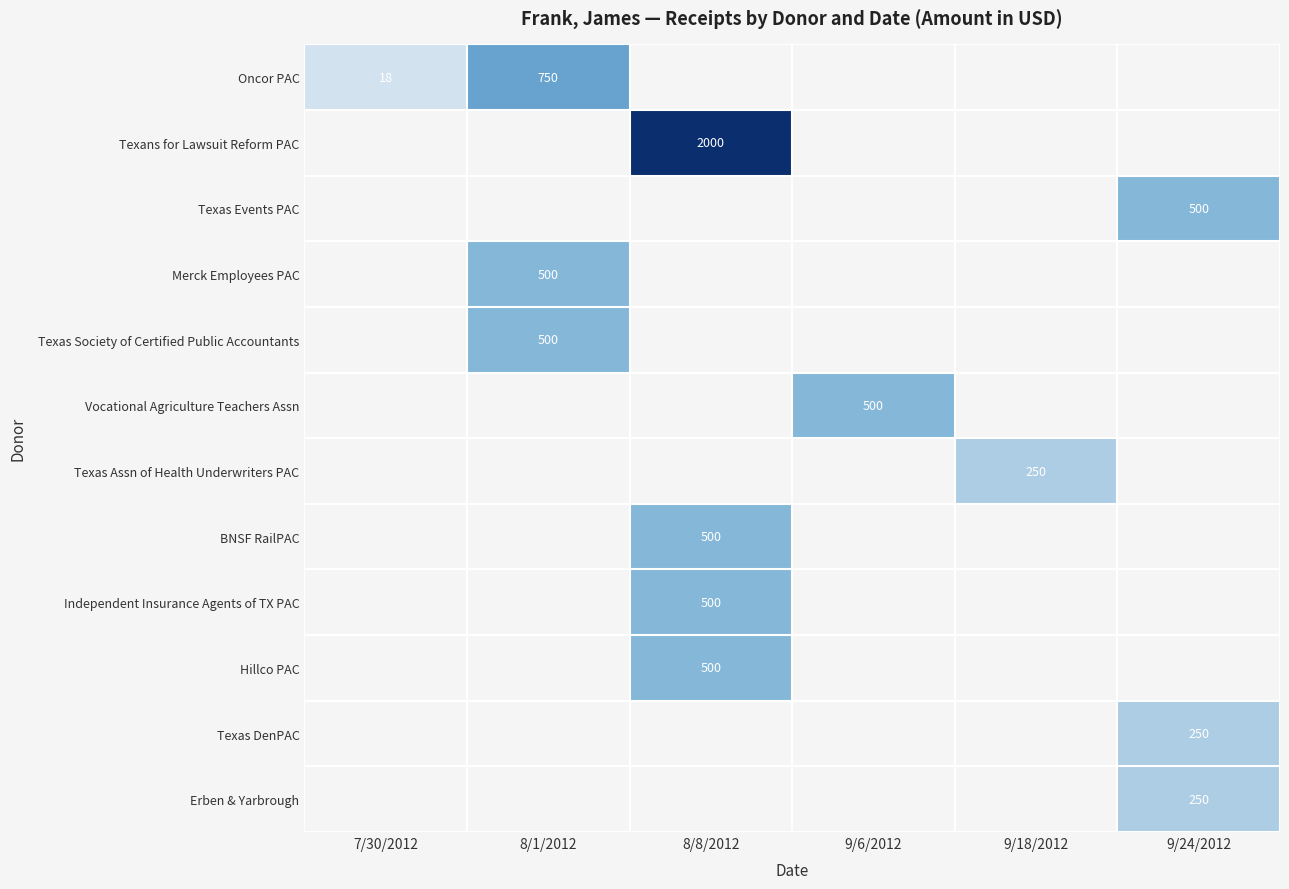

How many values in Oncor PAC are above zero?

2